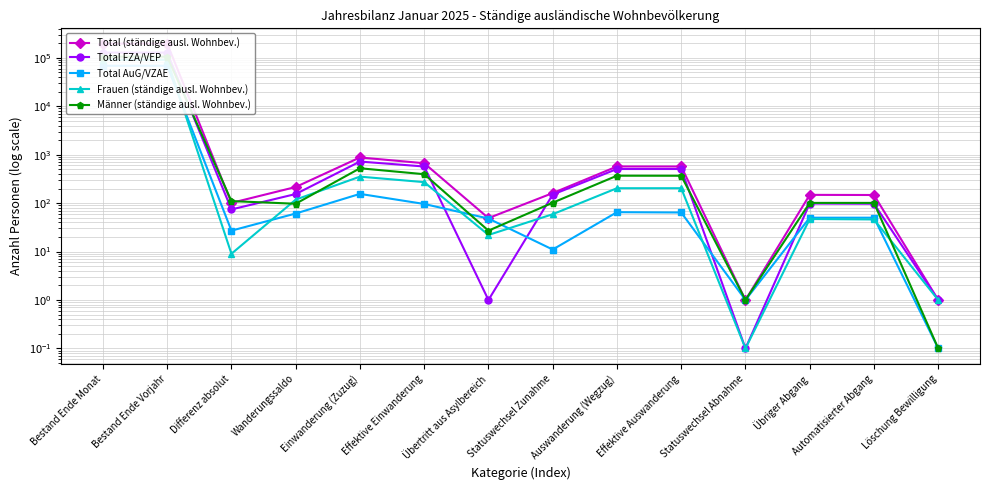

What is the smallest value displayed?

0.1